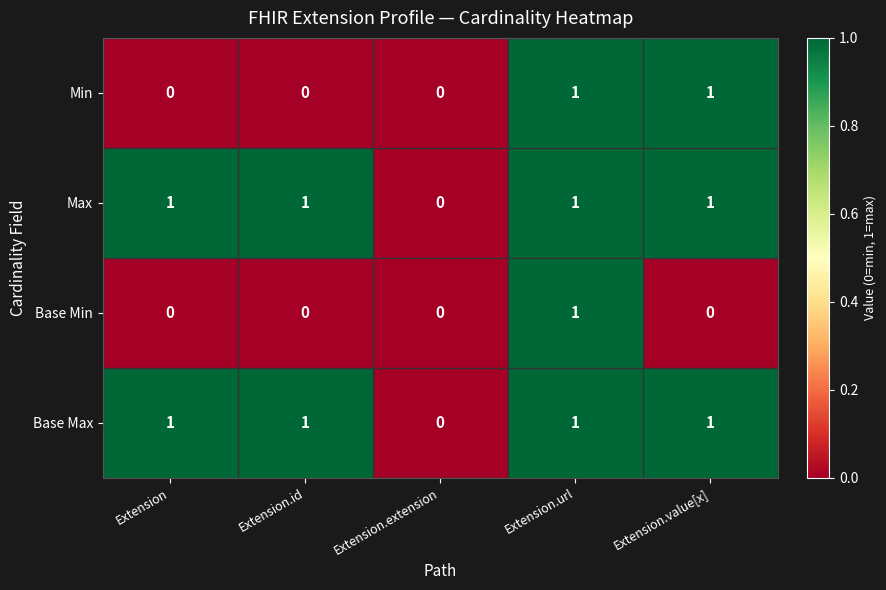

True or false: Base Max has a value of 2 at Extension.id.

False